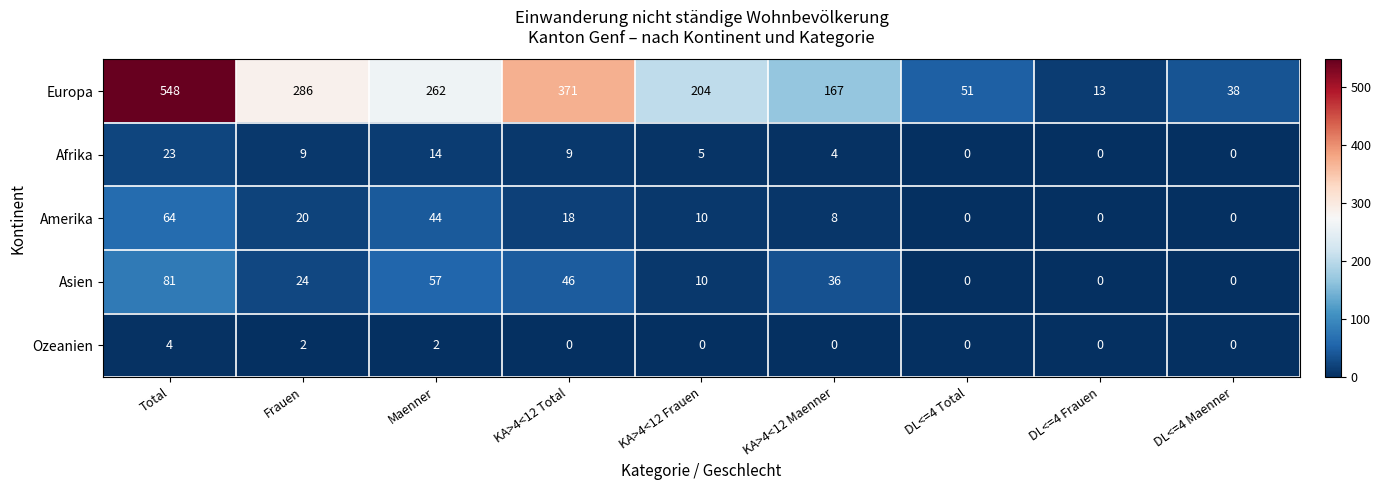

Read the Europa value at Maenner.

262